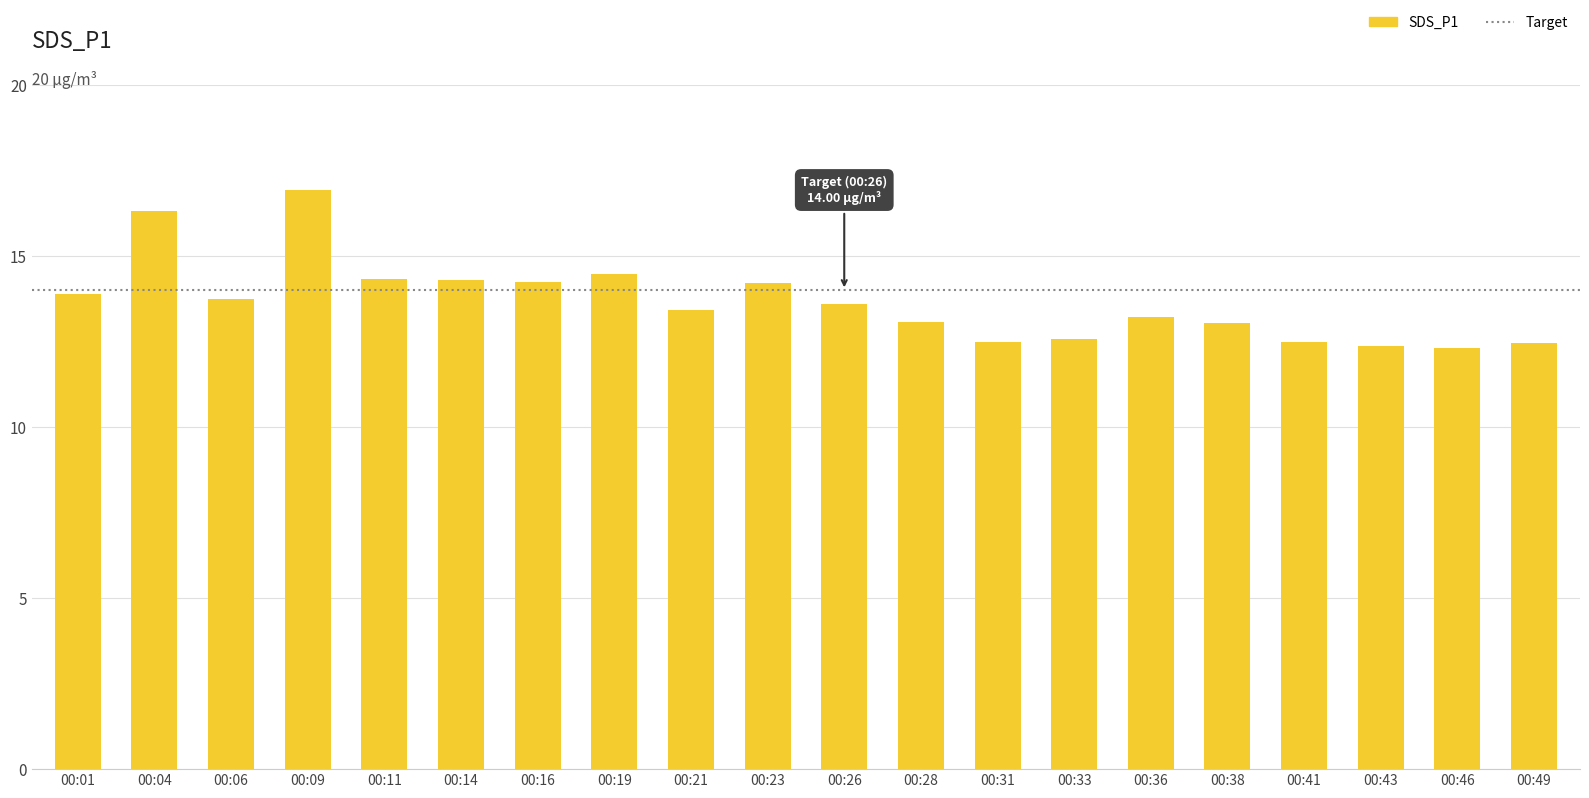

What is the maximum value shown in the chart?

16.9